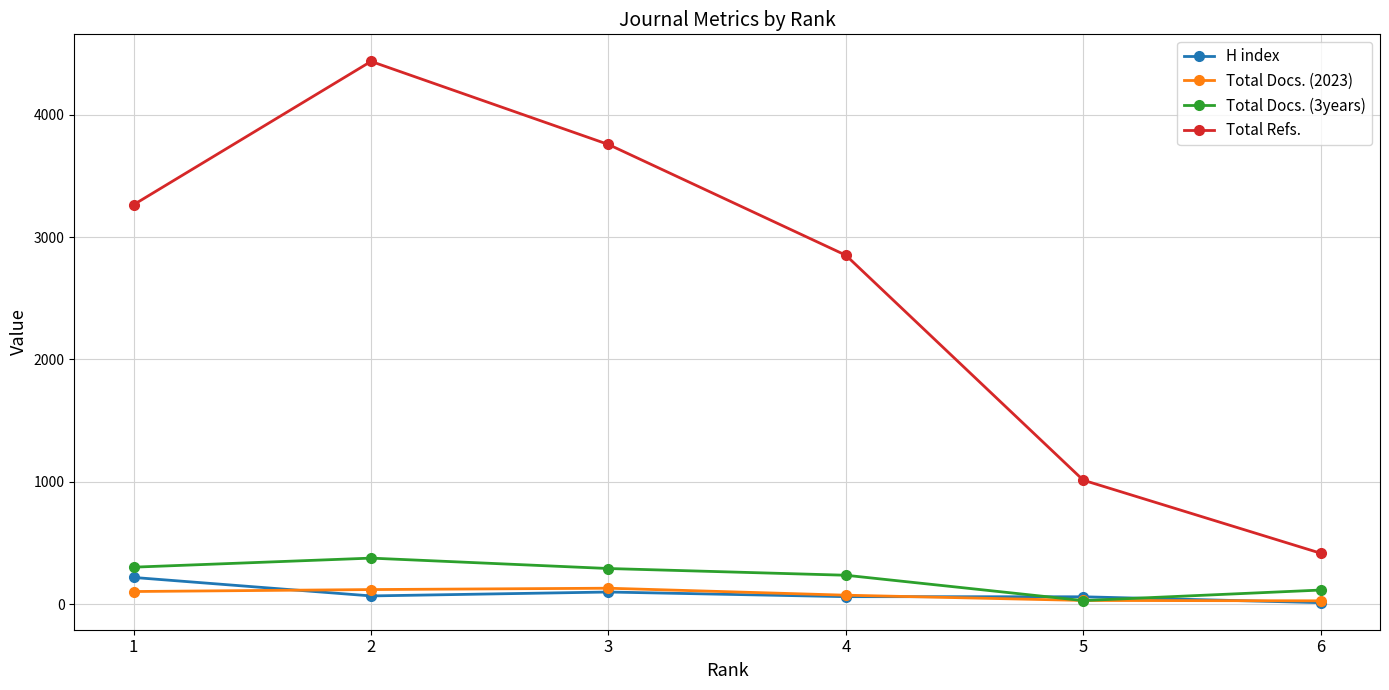

Where does the H index series first go above 67?

1